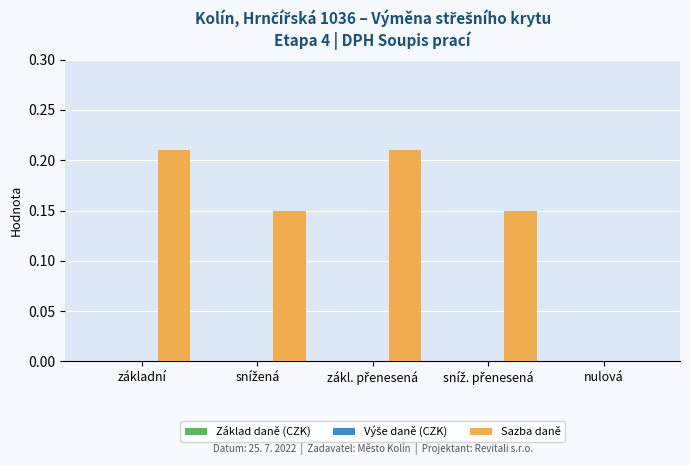

What is the sum of all values?

0.7